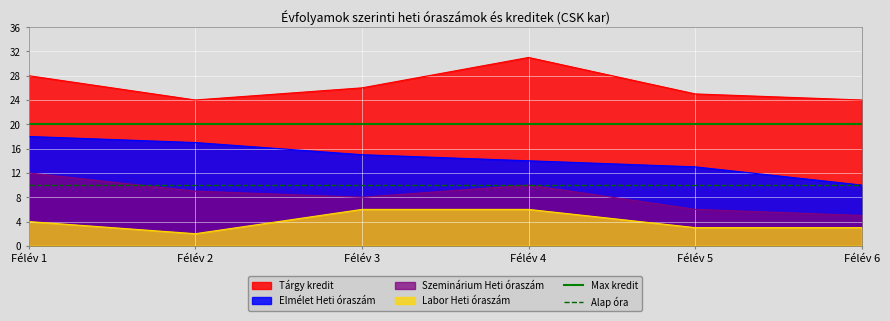

Where is Alap óra nearest to the value 10?

Félév 1